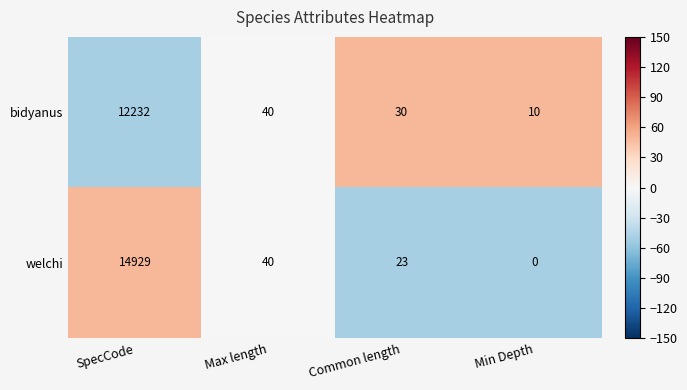

What is the difference between the highest and lowest values at Common length?

7